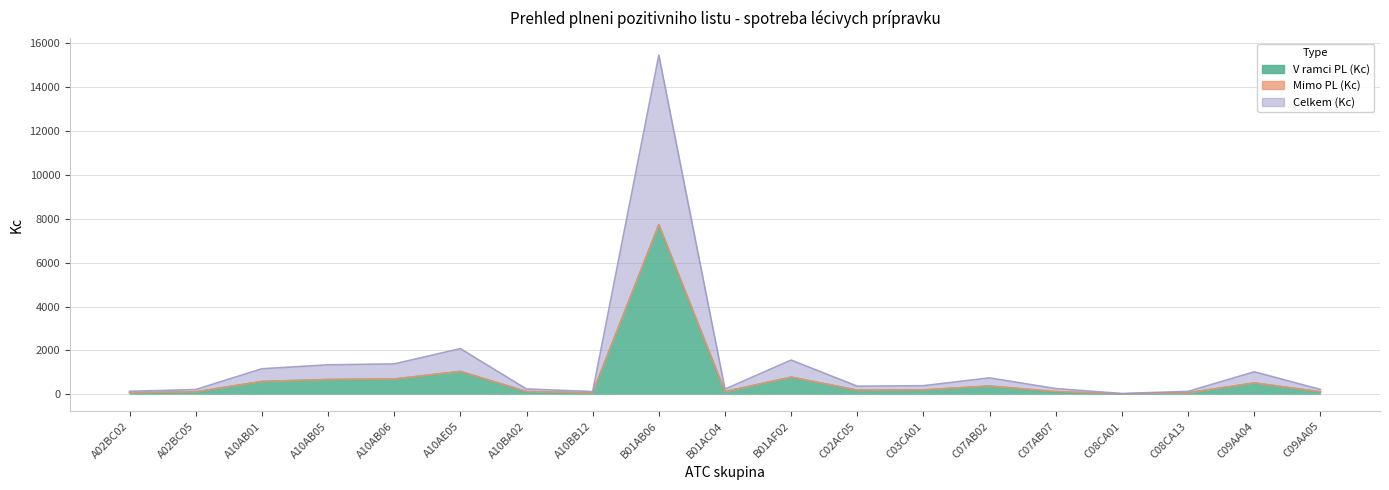

What is the average value of the Celkem (Kc) series?

713.2